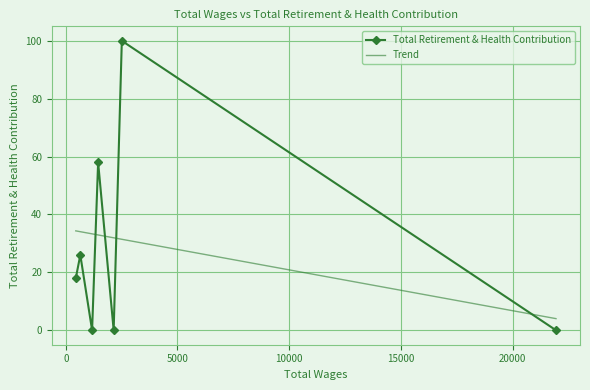

At which category does the chart reach its peak across all series?

2509.0